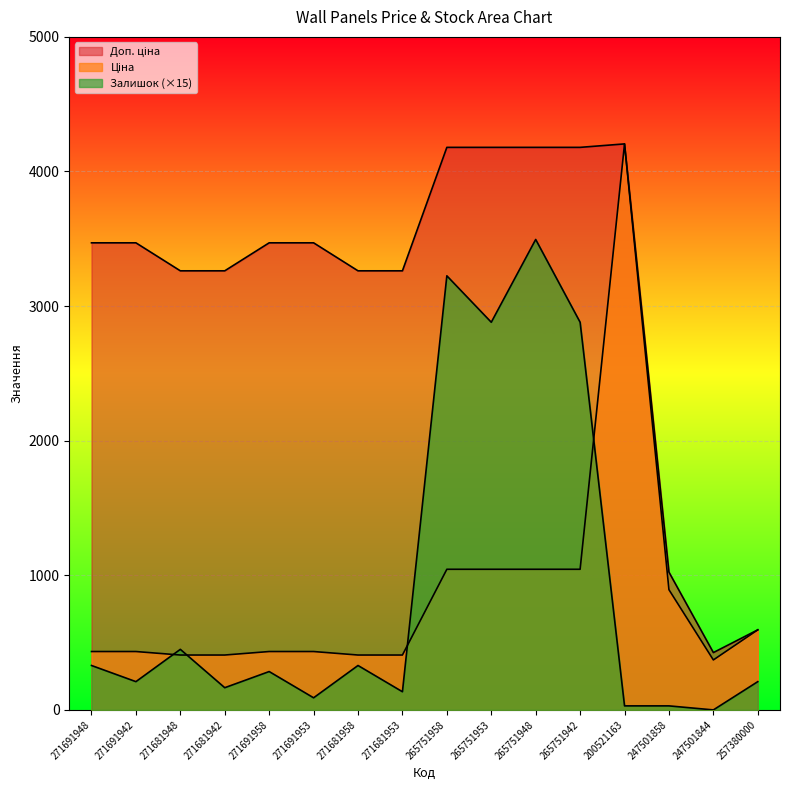

Which category has the lowest value in the Доп. ціна series?

247501844